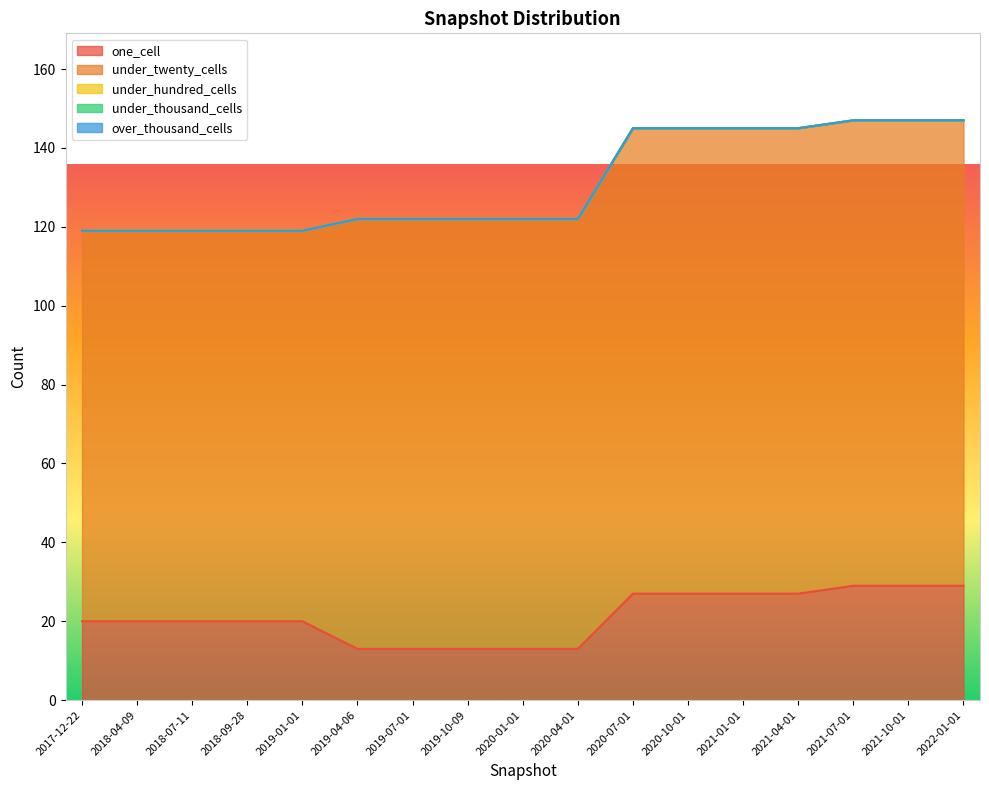

The one_cell series shows 29 at 2021-07-01. True or false?

True